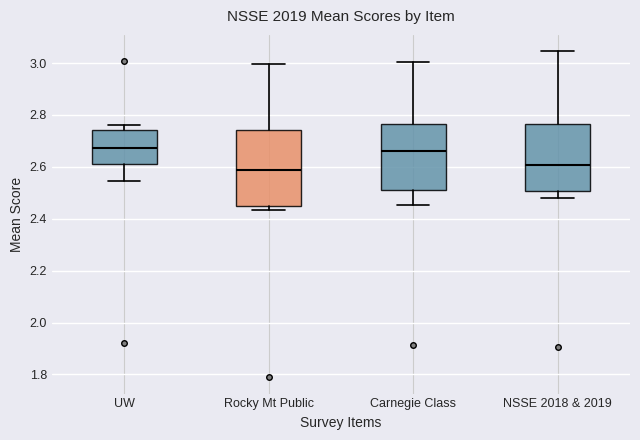

Reading left to right, transcribe this box plot: for each box, give where its median line is, the range the box spans, and where its two whiskers end, as read against the y-axis. The values are not printed on the chart, so give them approximately, as read against the axis.

UW: median 2.68, box 2.60 to 2.74, whiskers 2.54 to 2.76
Rocky Mt Public: median 2.58, box 2.44 to 2.74, whiskers 2.44 (just below the box's lower edge) to 3.00
Carnegie Class: median 2.66, box 2.52 to 2.76, whiskers 2.46 to 3.00
NSSE 2018 & 2019: median 2.60, box 2.50 to 2.76, whiskers 2.48 to 3.04